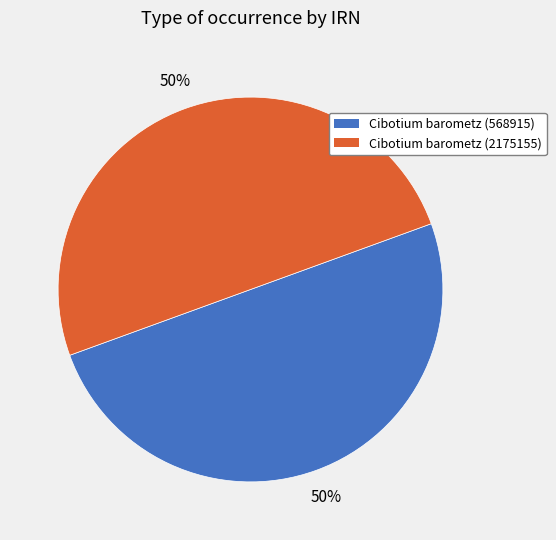

Is it true that Cibotium barometz (568915) is 60% of the pie?

False